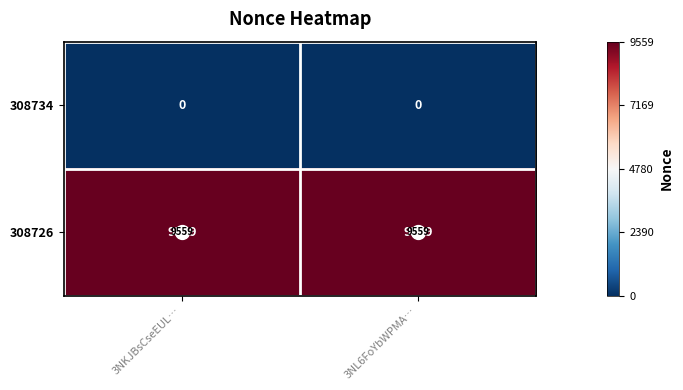

List the series in order of their overall mean, highest first.

308726, 308734